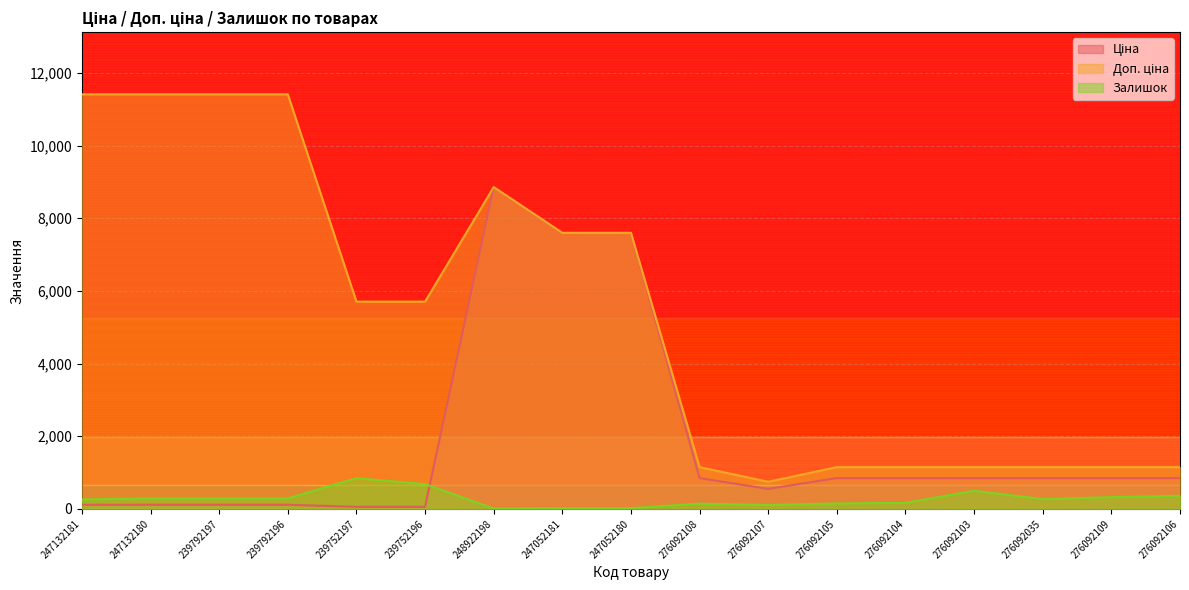

At which category is the sum across all series the highest?

248922198